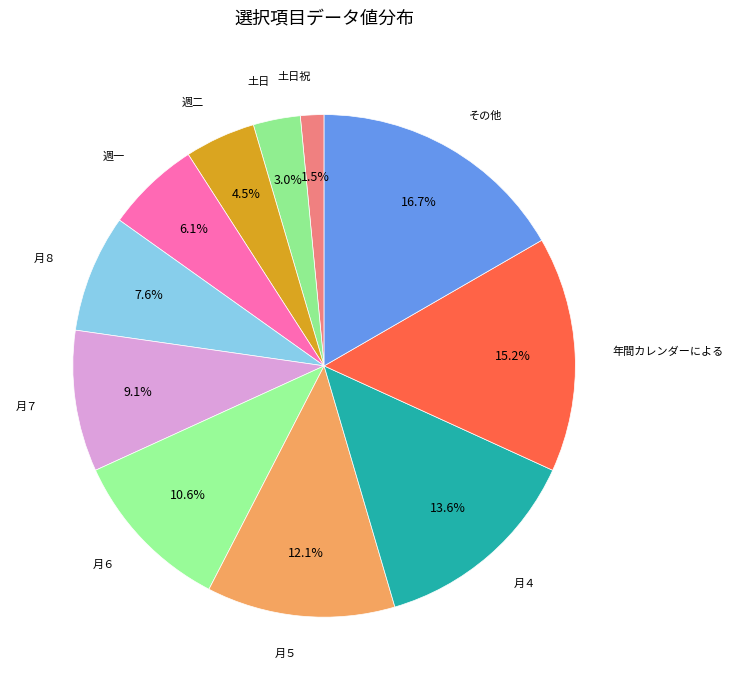

Which slice is the largest?

その他